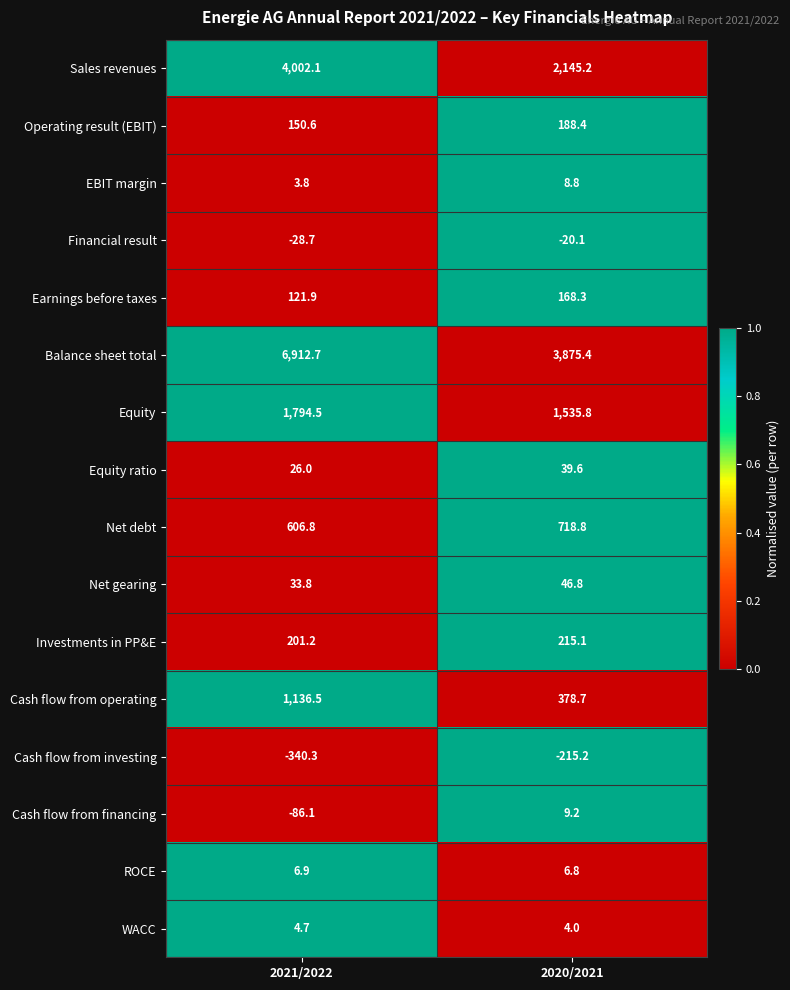

What is the total value across all series at 2020/2021?

9105.6